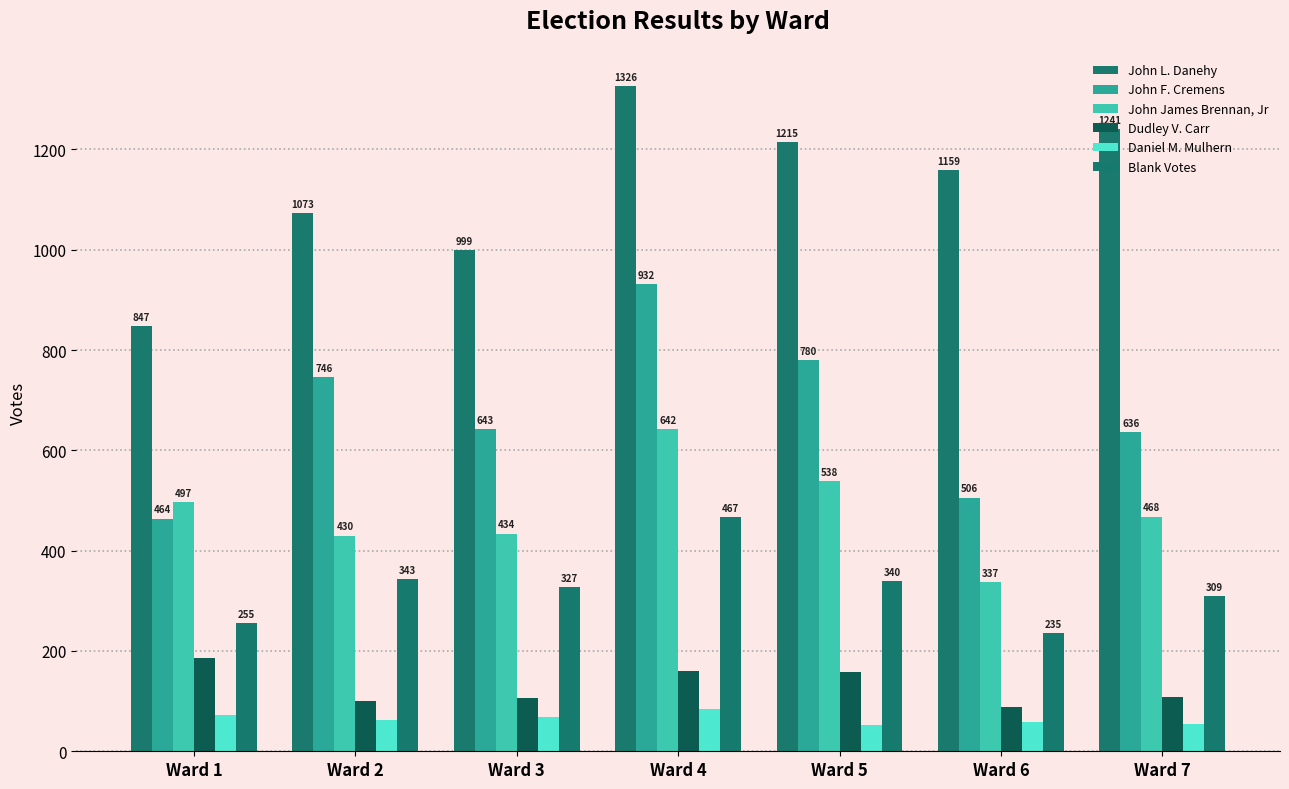

Does the chart contain any negative values?

No